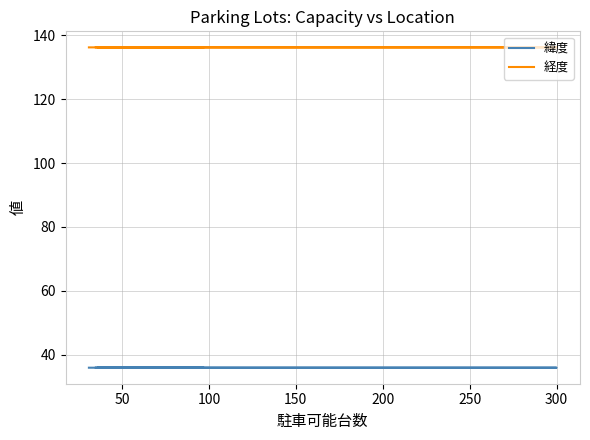

What are all the series names shown in the legend?

緯度, 経度